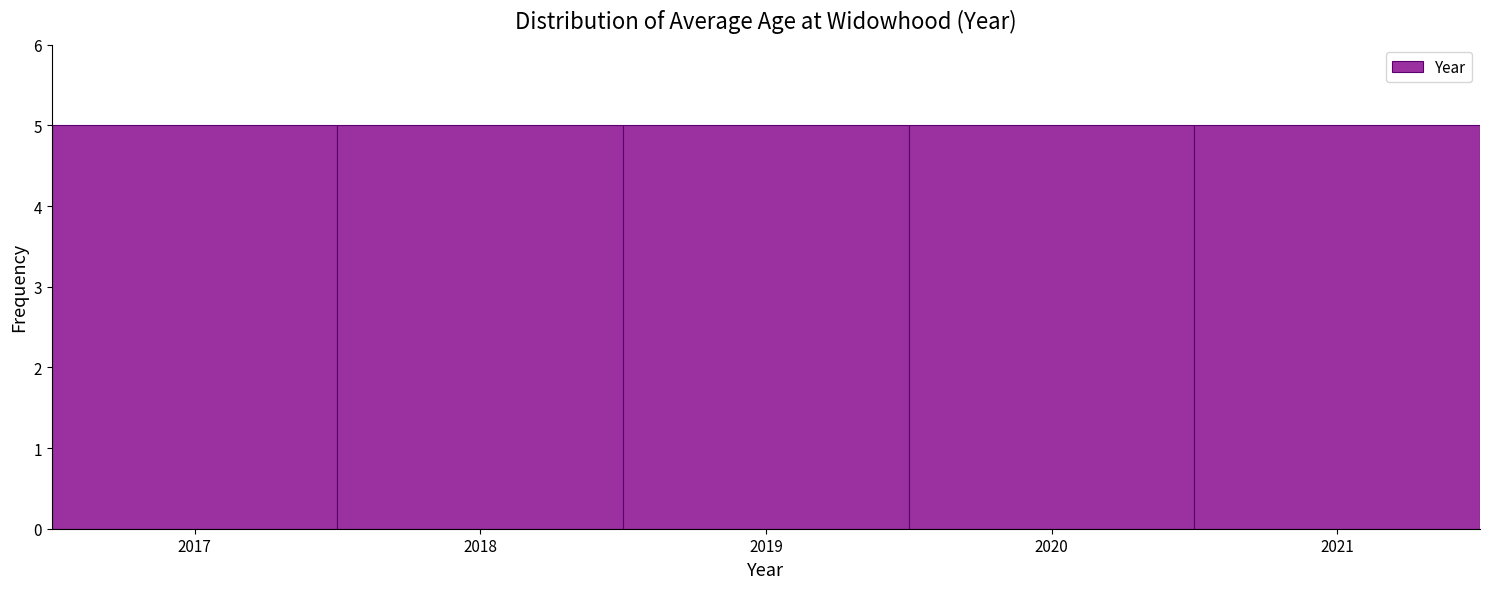

Reading left to right, transcribe this chart: for each bar, give the range it covers on the x-axis and its height. The values are not printed on the chart, so give them approximately, as read against the axis.

2016.5 to 2017.5: 5
2017.5 to 2018.5: 5
2018.5 to 2019.5: 5
2019.5 to 2020.5: 5
2020.5 to 2021.5: 5